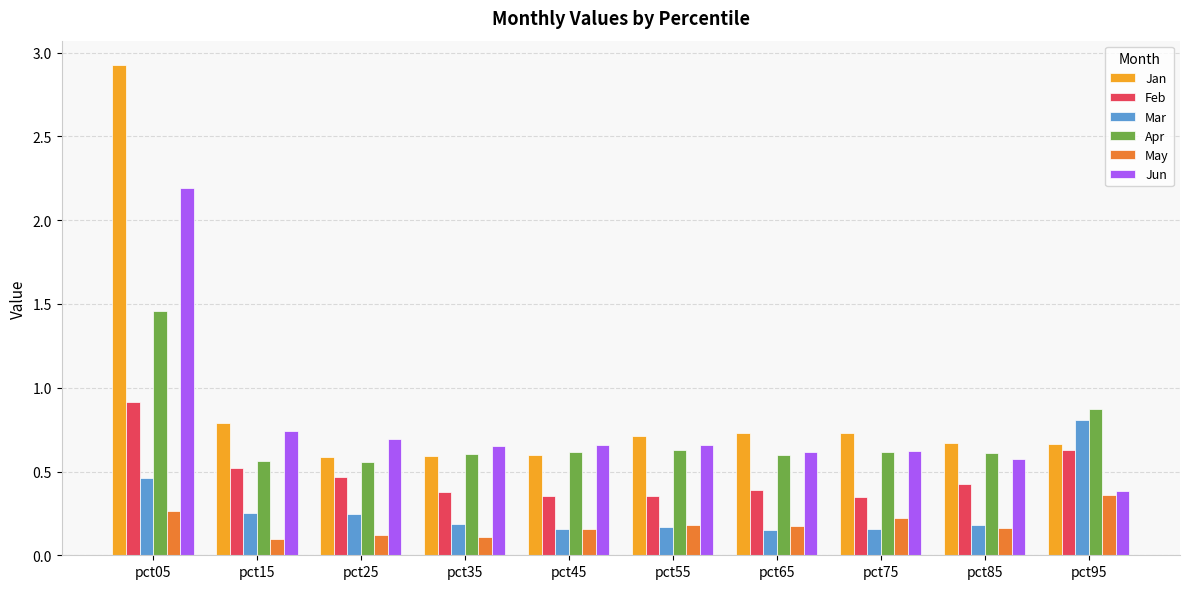

What is the difference between the maximum and minimum values in the Apr series?

0.9